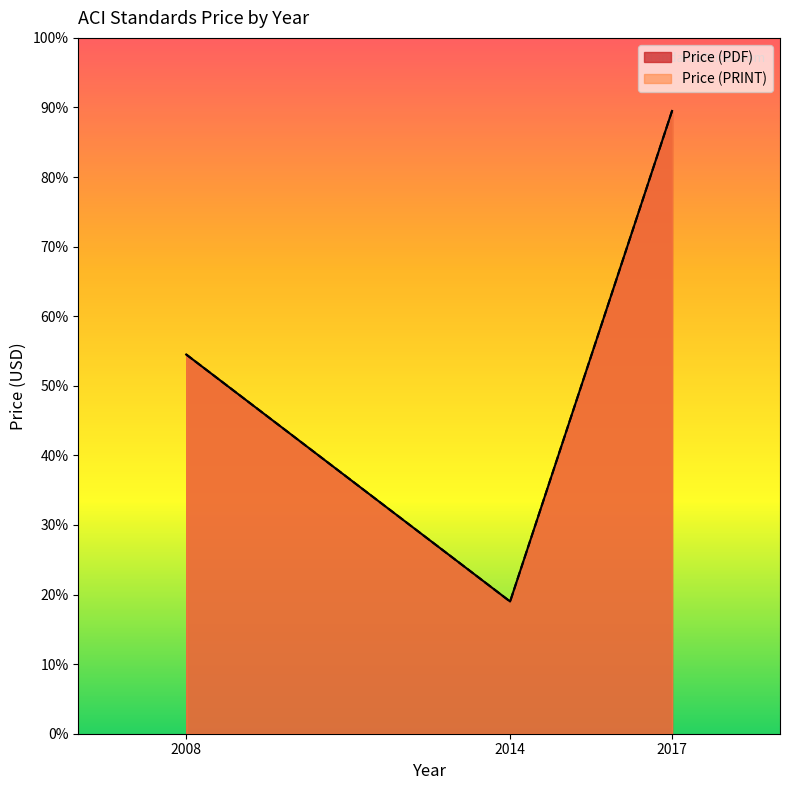

Which series has the widest spread of values?

Price (PDF)